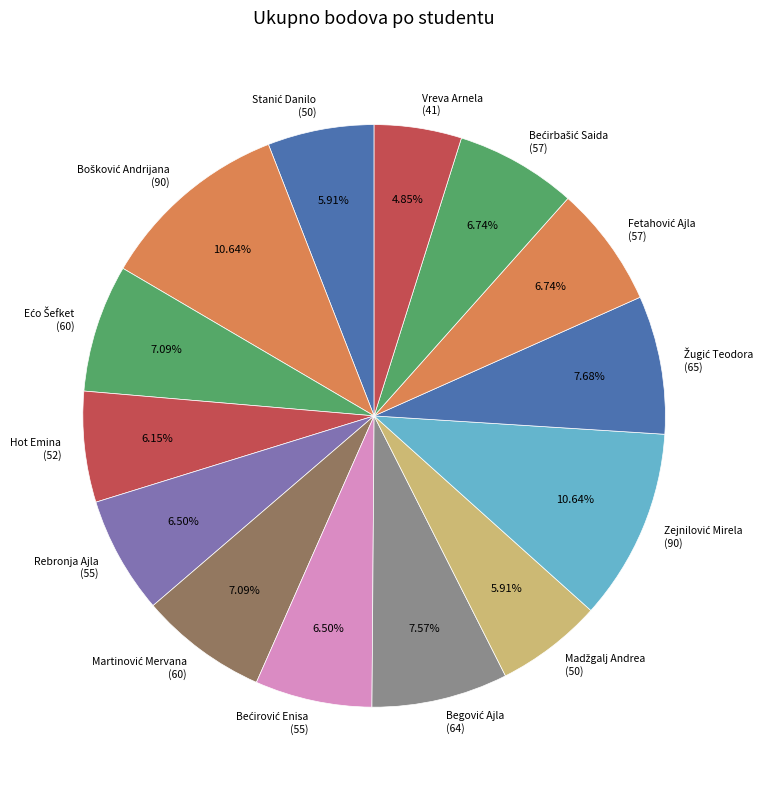

Does any single category account for the majority?

No